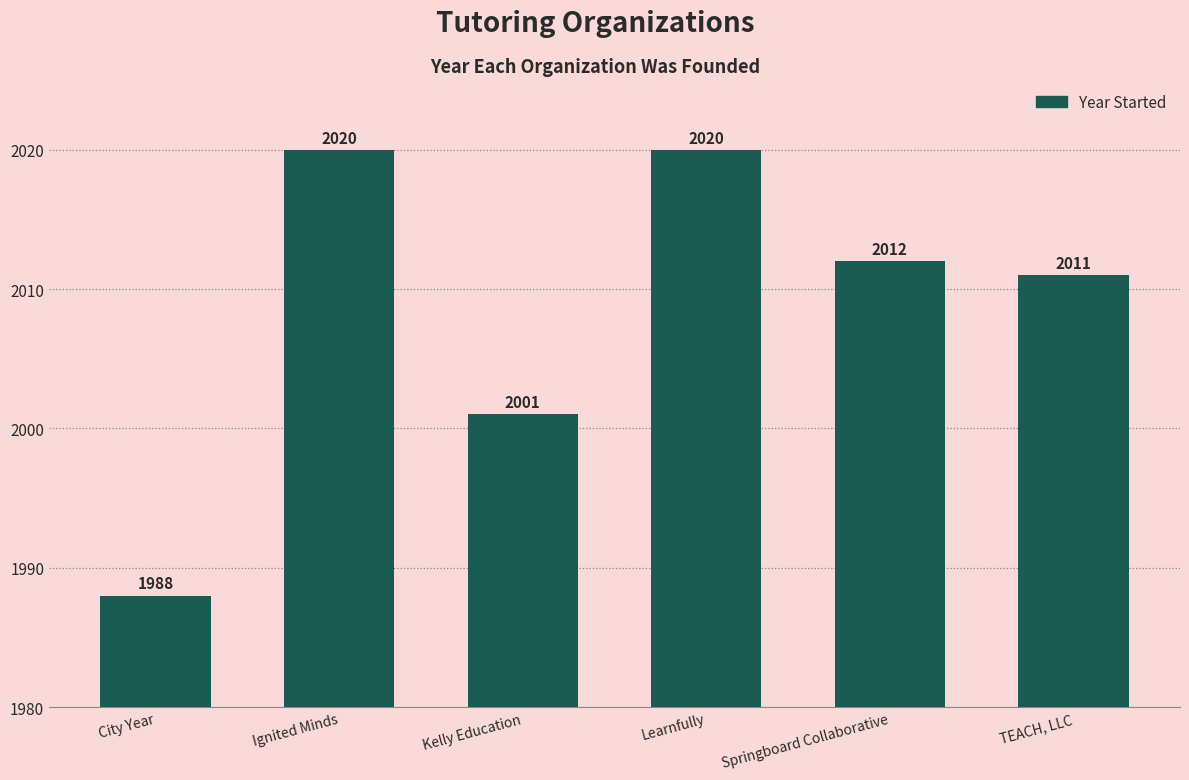

Where is the data nearest to the value 2004?

Kelly Education